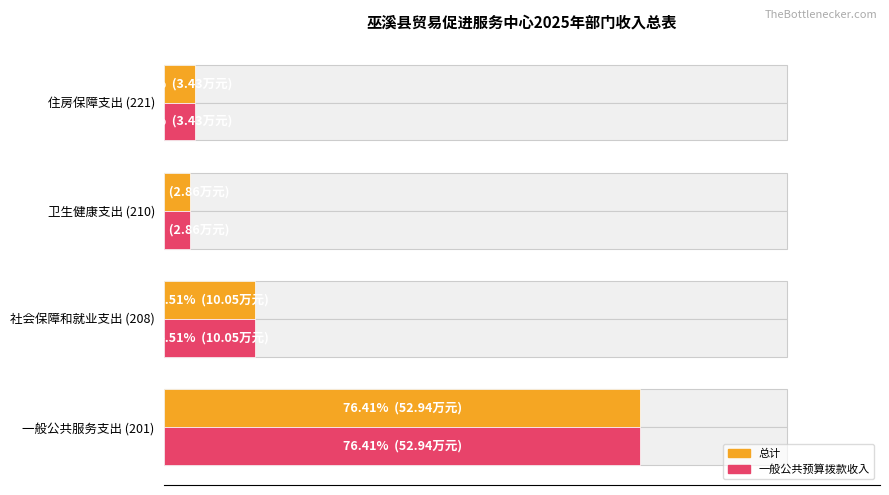

The 一般公共预算拨款收入 series shows 2.9 at 卫生健康支出 (210). True or false?

True